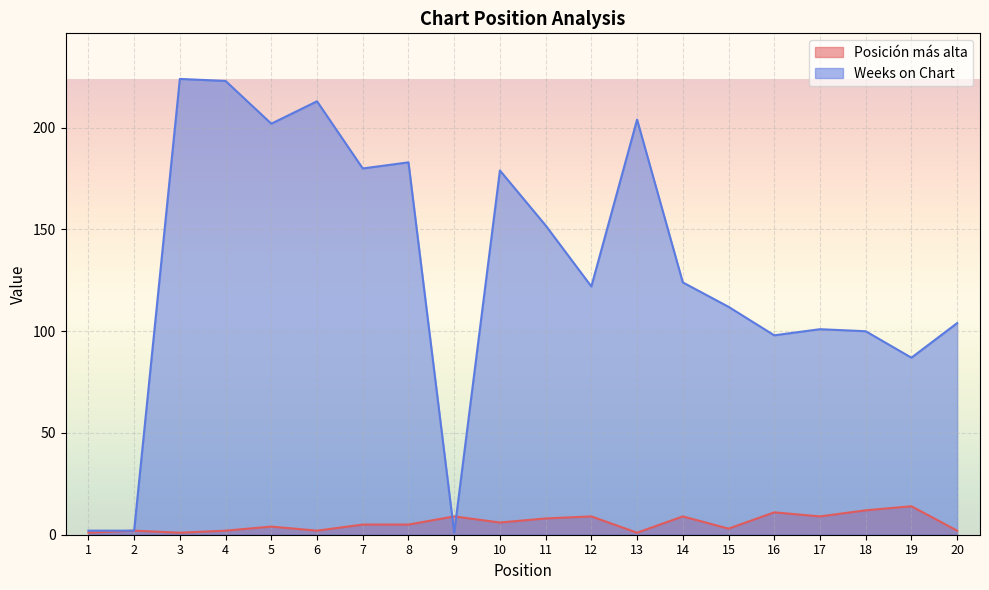

What are all the series names shown in the legend?

Posición más alta, Weeks on Chart